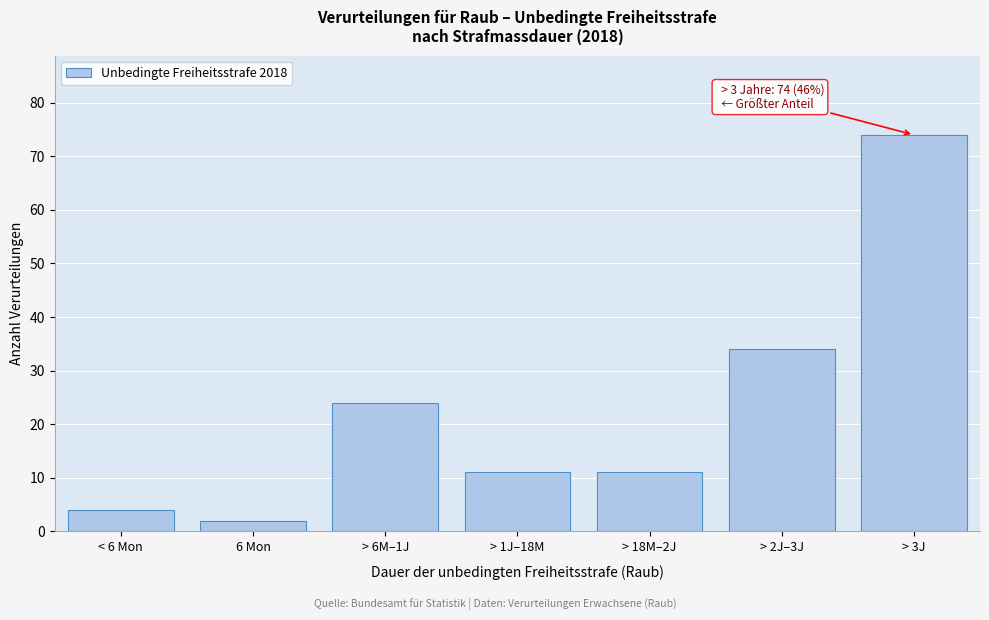

Reading right to left, list all the values displayed in this chart.

> 3J=74	> 2J–3J=34	> 18M–2J=11	> 1J–18M=11	> 6M–1J=24	6 Mon=2	< 6 Mon=4